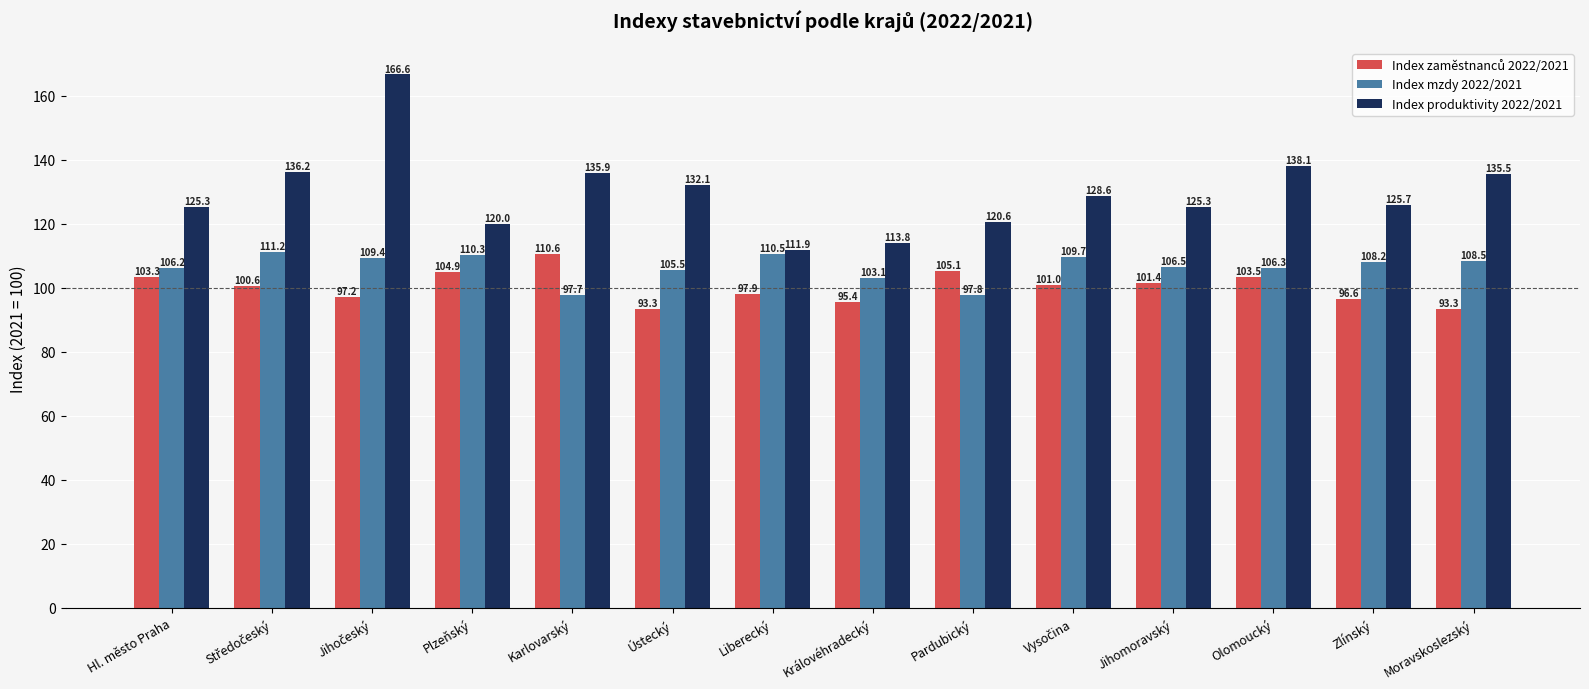

Does the chart contain any negative values?

No